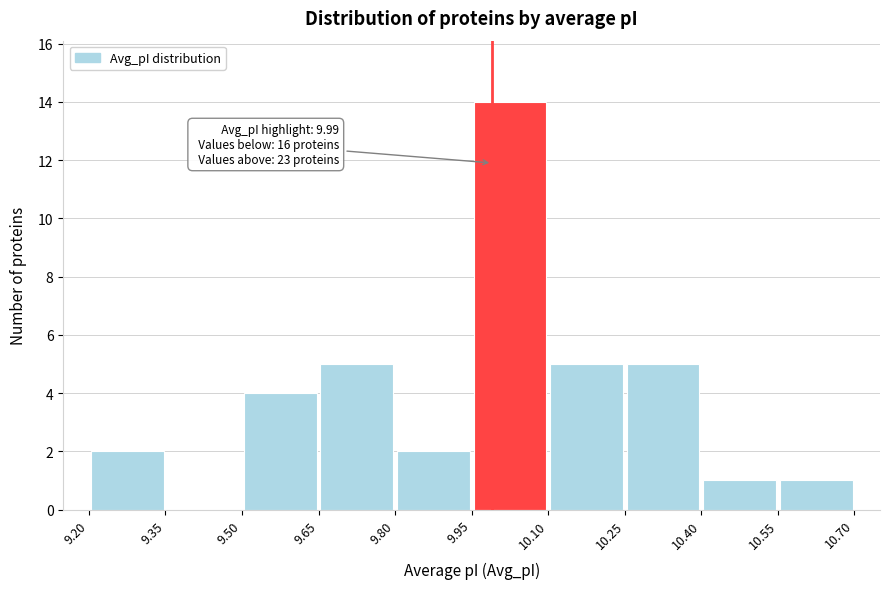

Over which range of the x-axis is the bar tallest?

9.95 to 10.10